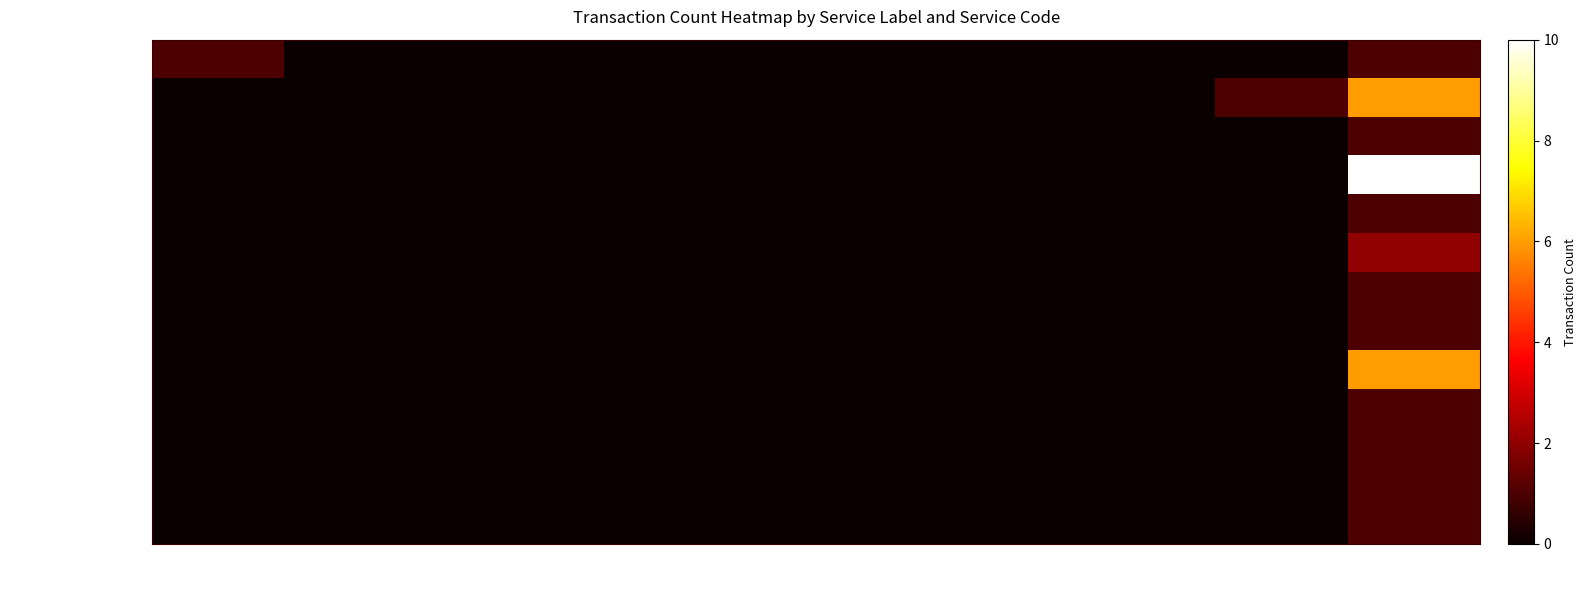

Which series has the largest range (max minus min)?

Building Mtc-Public Buildings (4402)